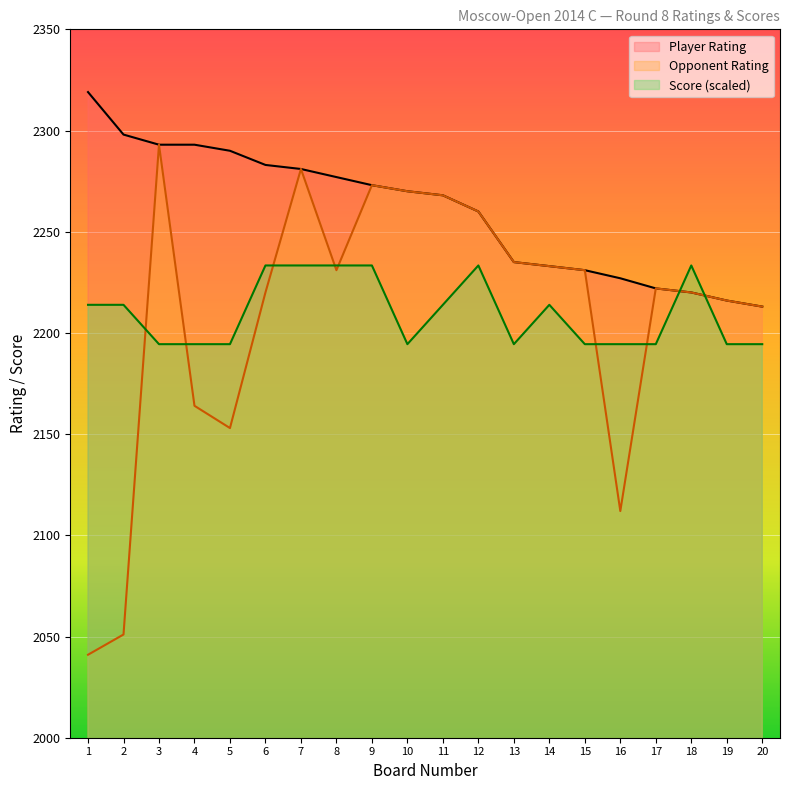

Is the value of Score at 15 greater than the value of Player Rating at 1?

No